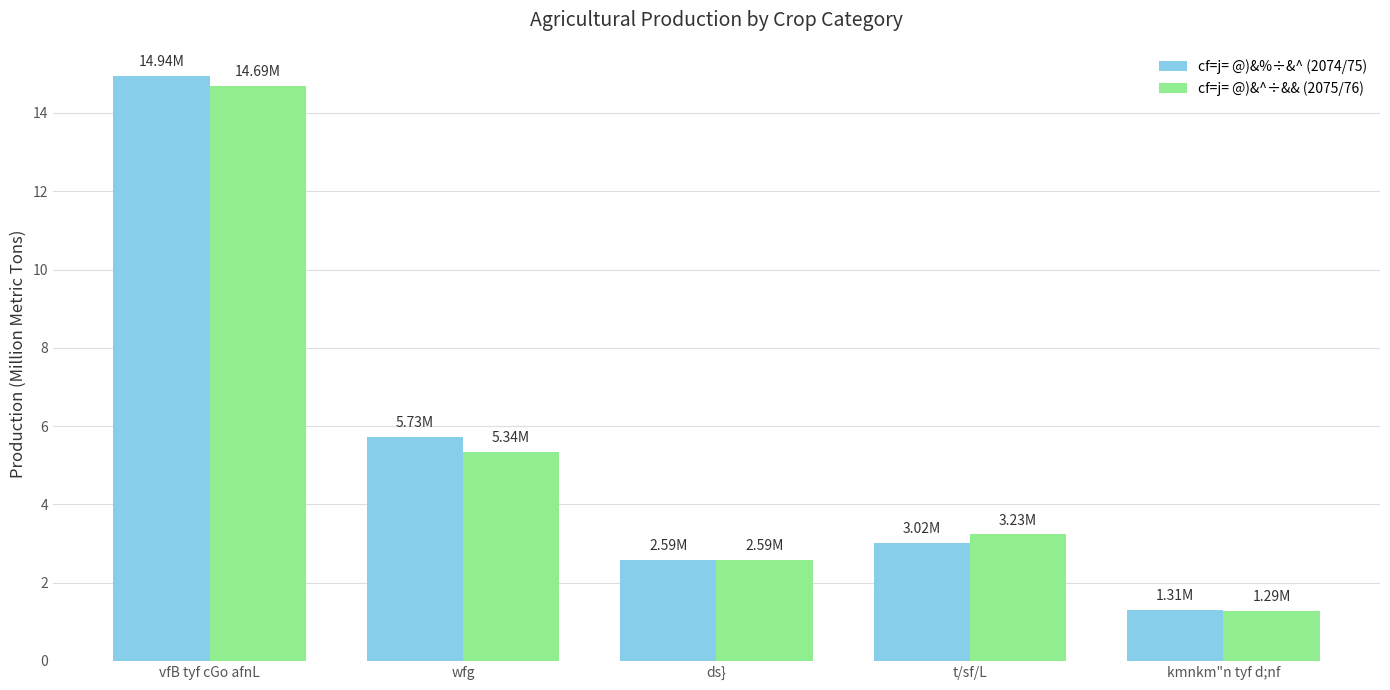

What is the approximate value of cf=j= @)&^÷&& (2075/76) at vfB tyf cGo afnL?

14.7